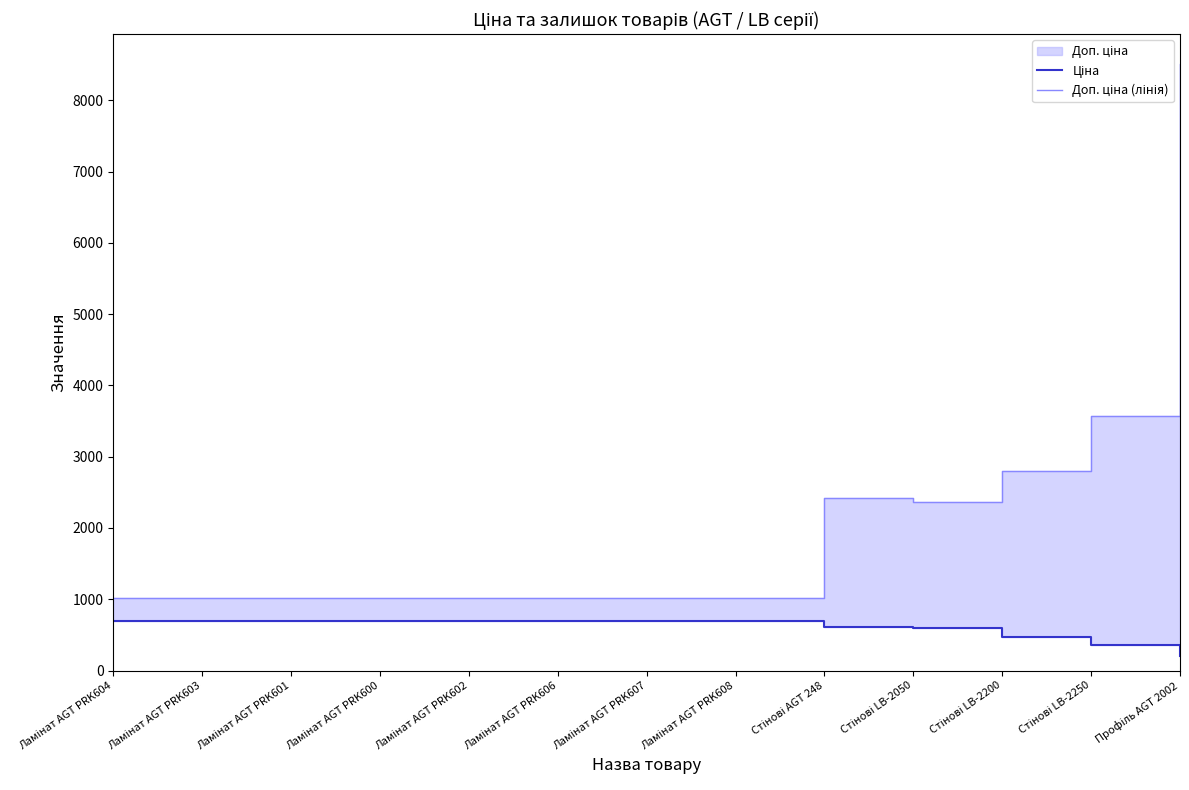

Reading left to right, what are all the values shown in this chart?

Ціна: Ламінат AGT PRK604=693.7	Ламінат AGT PRK603=693.7	Ламінат AGT PRK601=693.7	Ламінат AGT PRK600=693.7	Ламінат AGT PRK602=693.7	Ламінат AGT PRK606=693.7	Ламінат AGT PRK607=693.7	Ламінат AGT PRK608=693.7	Стінові AGT 248=603.7	Стінові LB-2050=591.6	Стінові LB-2200=467.3	Стінові LB-2250=357.4	Профіль AGT 2002=202.7
Доп. ціна (лінія): Ламінат AGT PRK604=1024.6	Ламінат AGT PRK603=1024.6	Ламінат AGT PRK601=1024.6	Ламінат AGT PRK600=1024.6	Ламінат AGT PRK602=1024.6	Ламінат AGT PRK606=1024.6	Ламінат AGT PRK607=1024.6	Ламінат AGT PRK608=1024.6	Стінові AGT 248=2414.8	Стінові LB-2050=2366.5	Стінові LB-2200=2803.6	Стінові LB-2250=3573.9	Профіль AGT 2002=8513.4